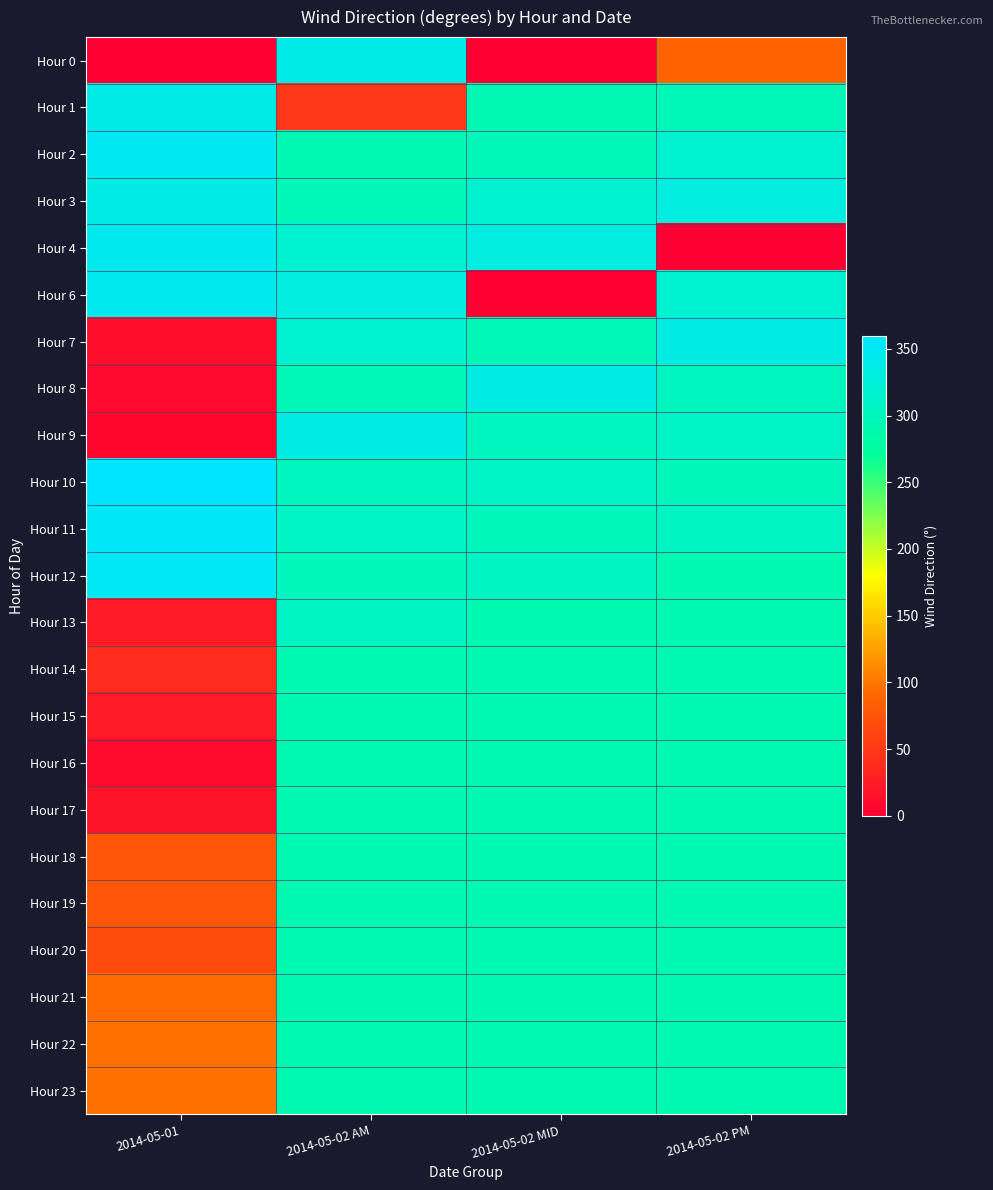

Which has a higher value, 2014-05-02 PM or 2014-05-02 MID?

2014-05-02 PM